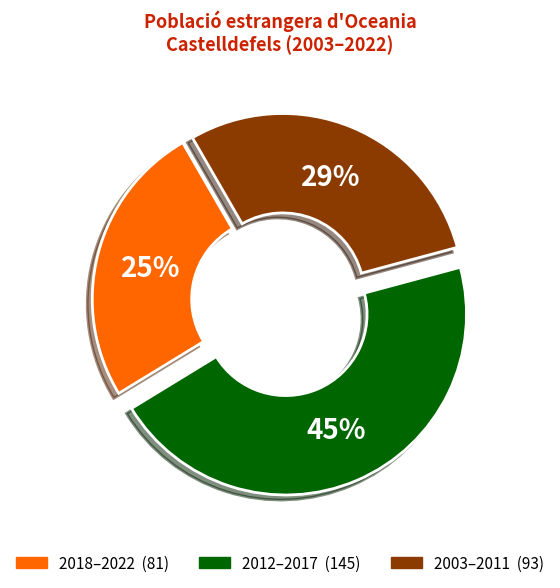

To the nearest percent, what is the difference between the largest and smallest slice percentages?

20%